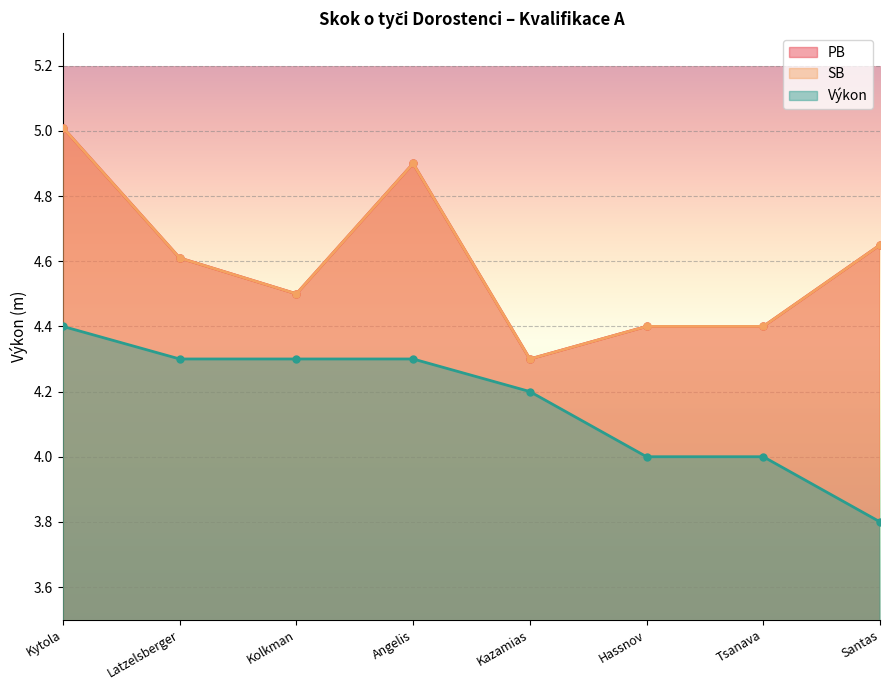

True or false: Výkon and SB intersect in this chart.

False